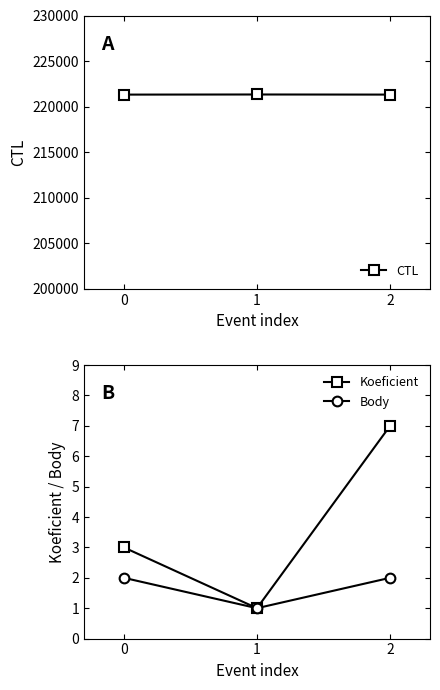

How many lines are shown in the chart?

3